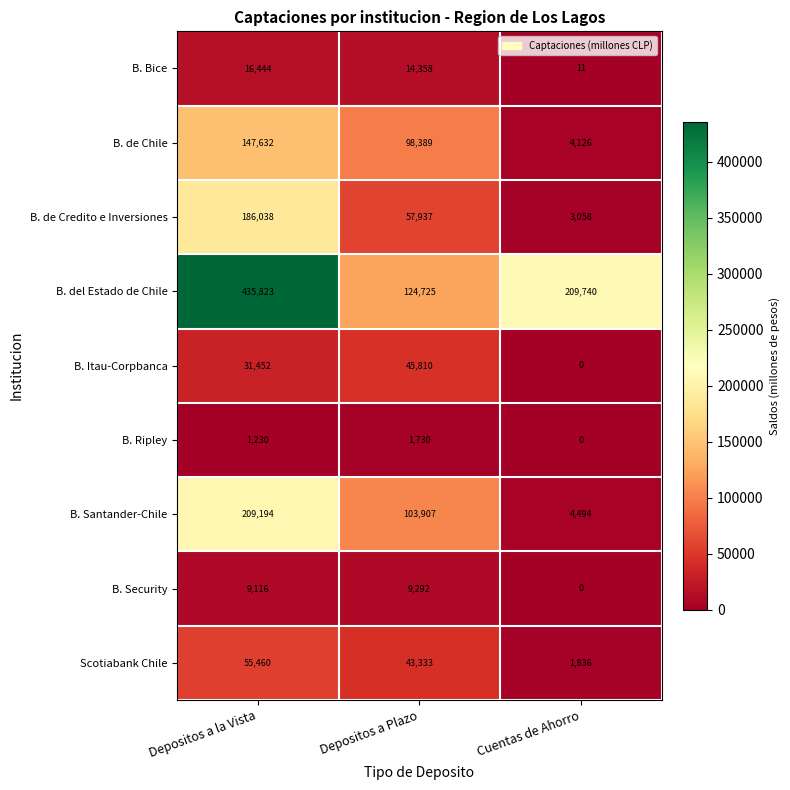

Reading left to right, transcribe all the data shown in this chart.

B. Bice: Depositos a la Vista=16444	Depositos a Plazo=14358	Cuentas de Ahorro=11
B. de Chile: Depositos a la Vista=147632	Depositos a Plazo=98389	Cuentas de Ahorro=4126
B. de Credito e Inversiones: Depositos a la Vista=186038	Depositos a Plazo=57937	Cuentas de Ahorro=3058
B. del Estado de Chile: Depositos a la Vista=435823	Depositos a Plazo=124725	Cuentas de Ahorro=209740
B. Itau-Corpbanca: Depositos a la Vista=31452	Depositos a Plazo=45810	Cuentas de Ahorro=0
B. Ripley: Depositos a la Vista=1230	Depositos a Plazo=1730	Cuentas de Ahorro=0
B. Santander-Chile: Depositos a la Vista=209194	Depositos a Plazo=103907	Cuentas de Ahorro=4494
B. Security: Depositos a la Vista=9116	Depositos a Plazo=9292	Cuentas de Ahorro=0
Scotiabank Chile: Depositos a la Vista=55460	Depositos a Plazo=43333	Cuentas de Ahorro=1836